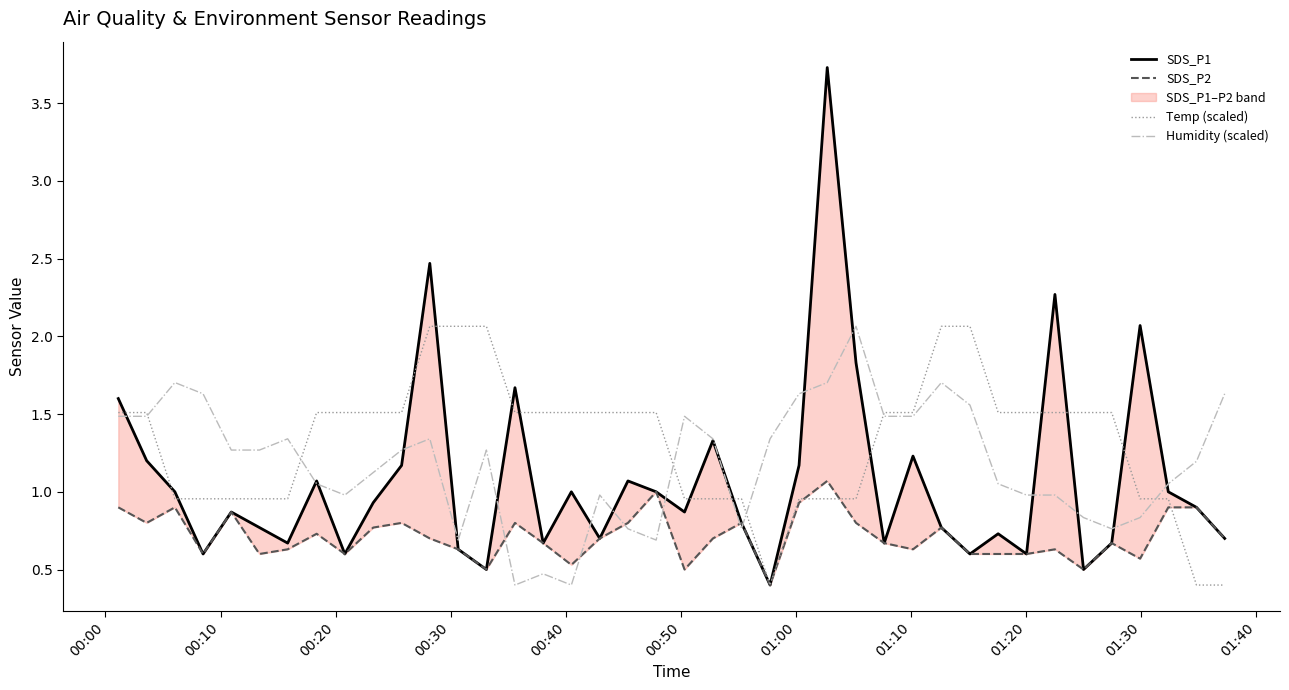

What is the lowest value of the Humidity (scaled) series?

0.4